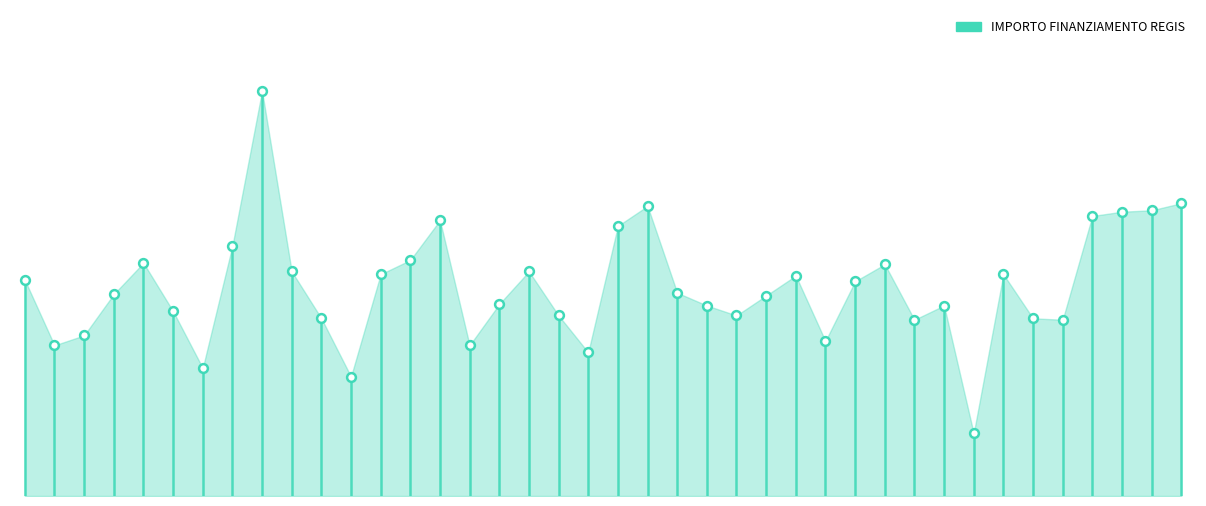

What is the ratio of the value at C94D23003180006 to the value at D24D23004010006?

0.2